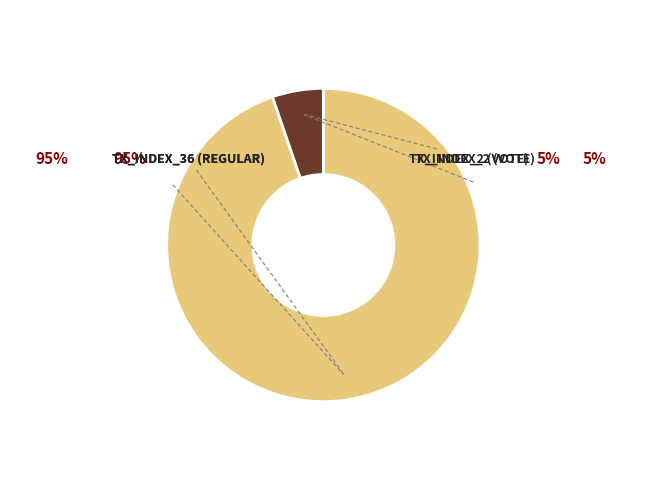

Does any single category account for the majority?

Yes